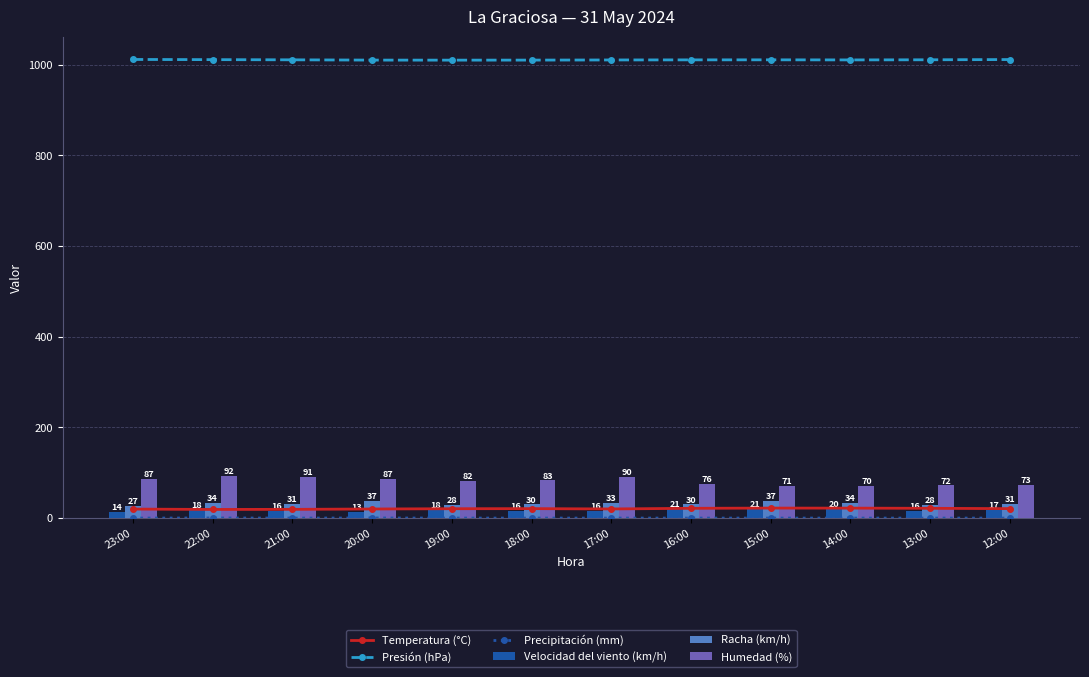

What is the difference between the second highest and minimum values in the Presión (hPa) series?

1.3